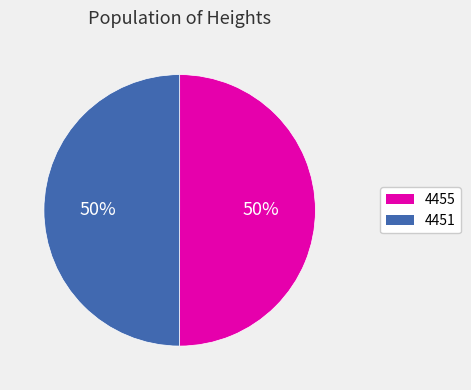

To the nearest percent, what is the average slice percentage?

50%